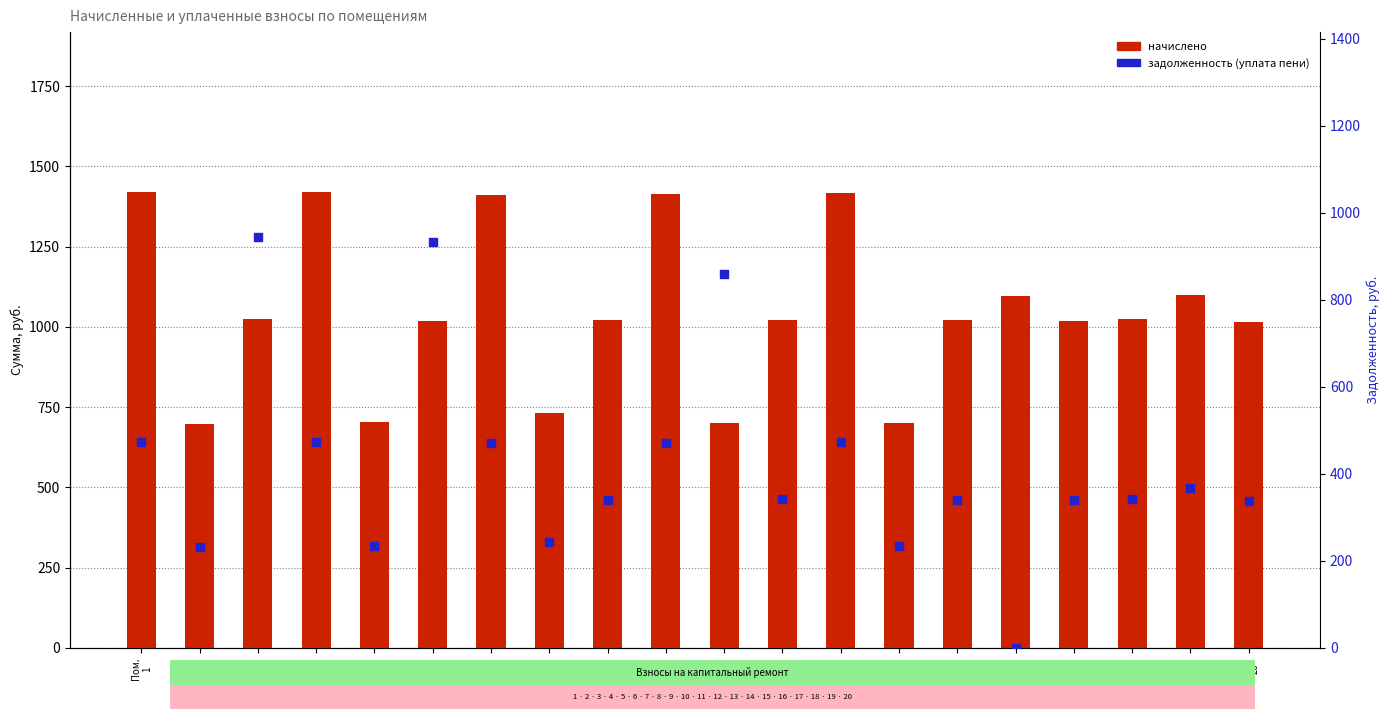

What is the total value across all series at Пом.
16?

1096.3